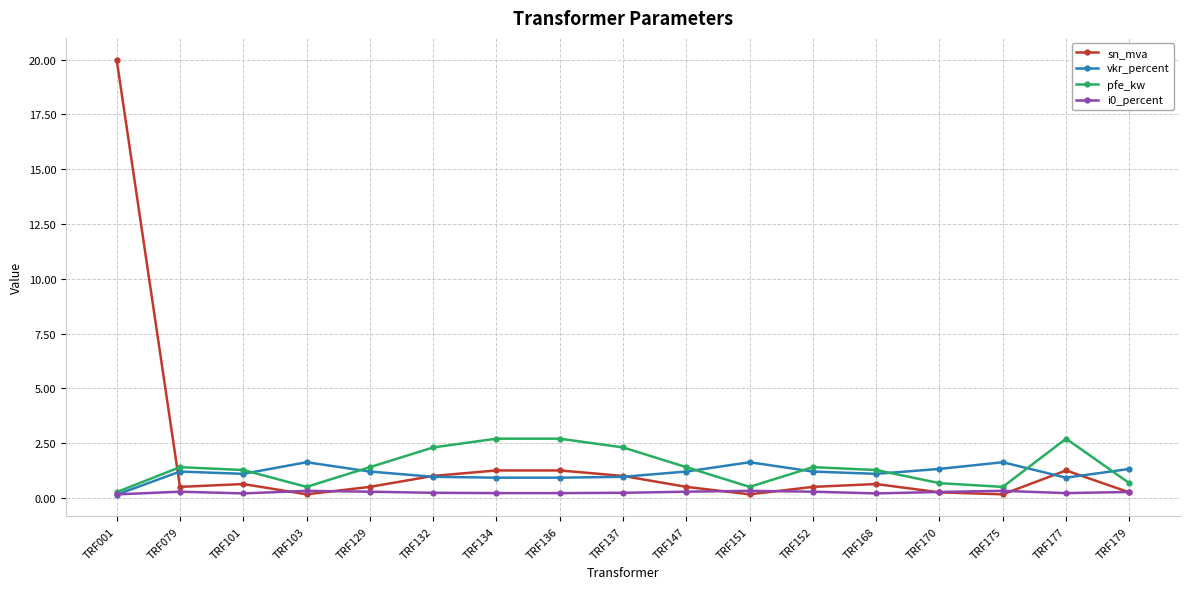

Between which two adjacent categories do pfe_kw and sn_mva first intersect?

TRF001 and TRF079